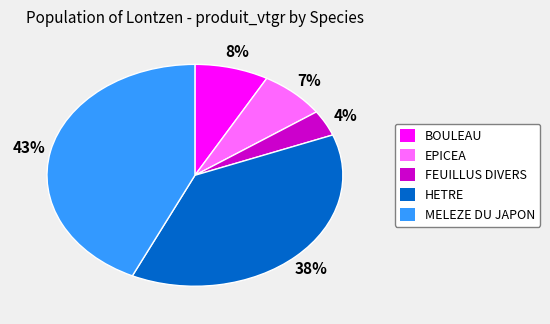

How many segments does this pie chart have?

5